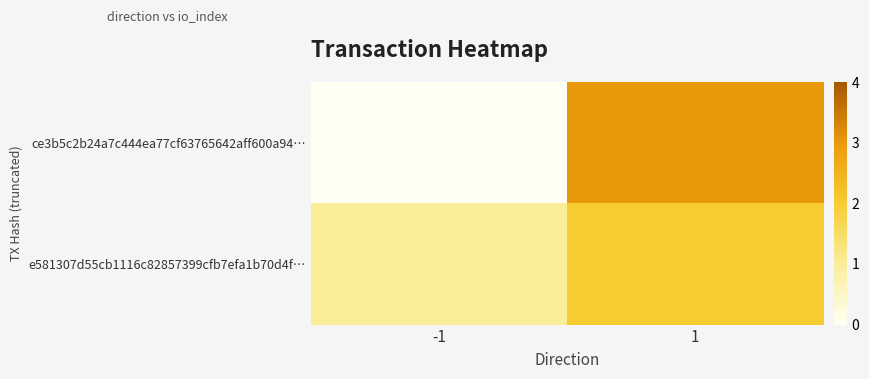

What is the maximum value shown in the chart?

3